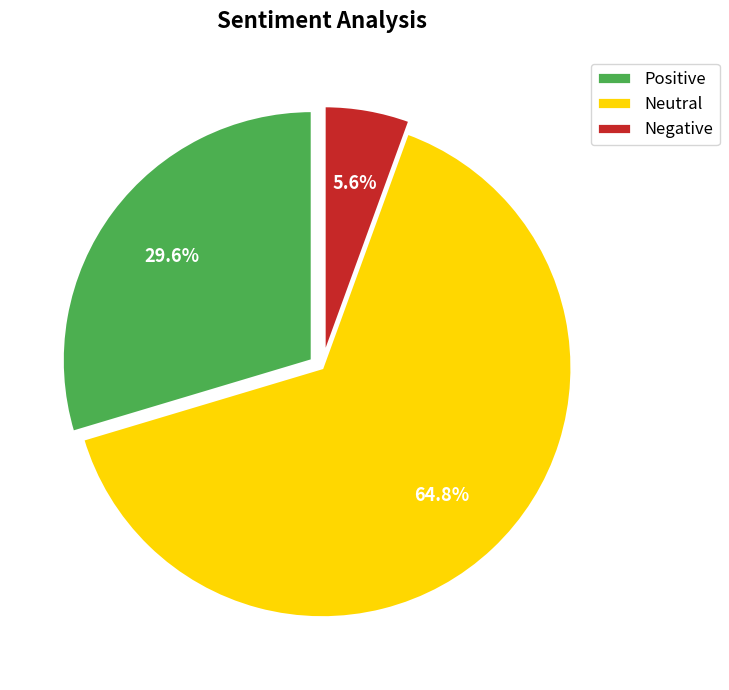

What is the majority slice?

Neutral